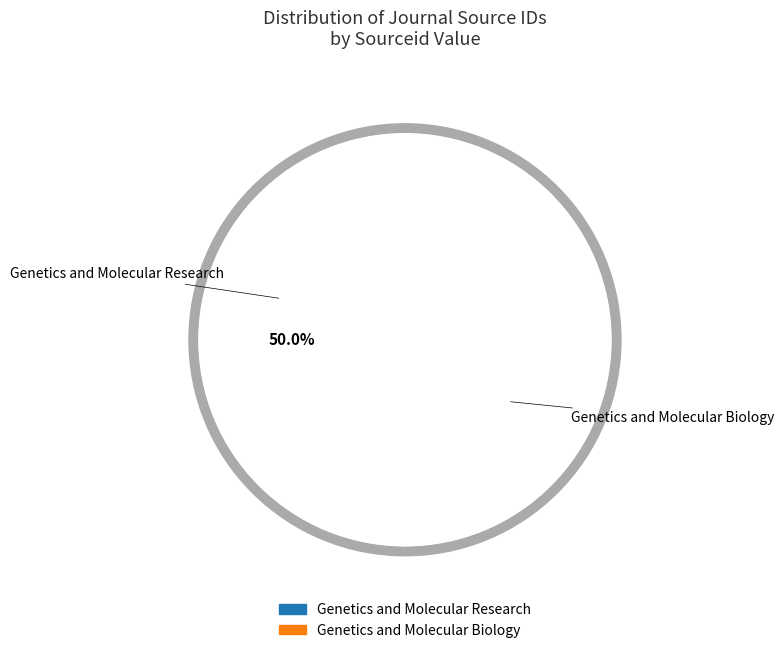

The Genetics and Molecular Research slice represents 50% of the pie. True or false?

True